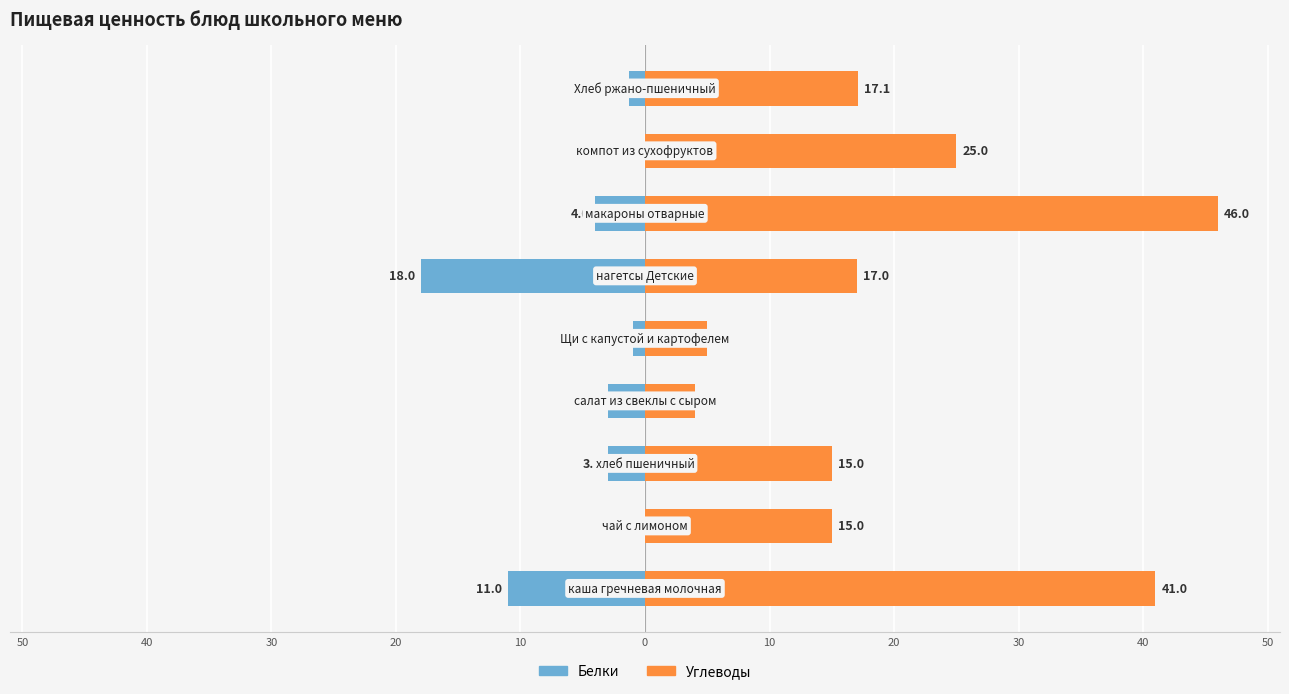

How many bars are there in total?

18